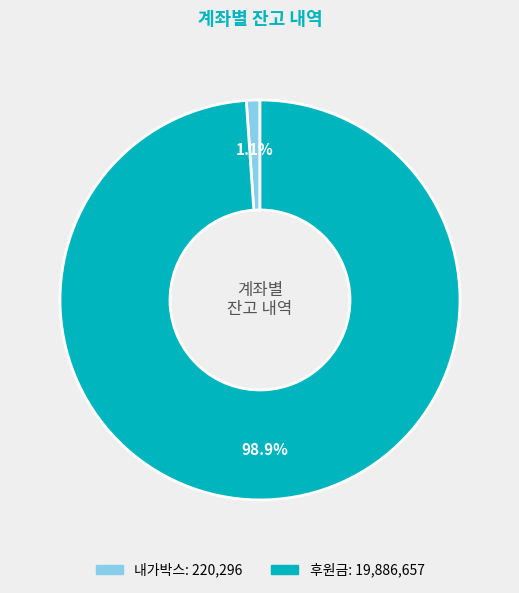

To the nearest percent, what portion does 후원금 represent?

99%